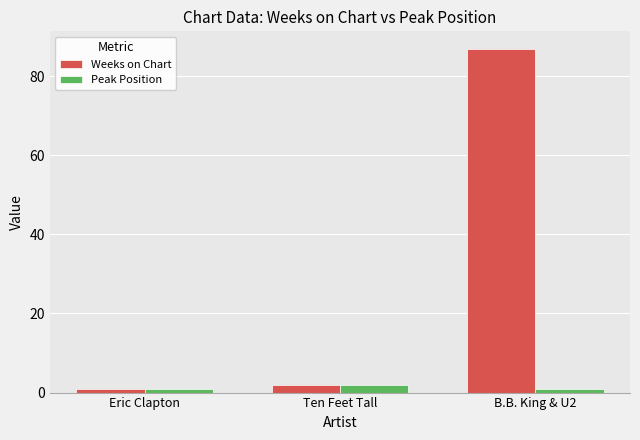

How many data points in Weeks on Chart are less than 2?

1